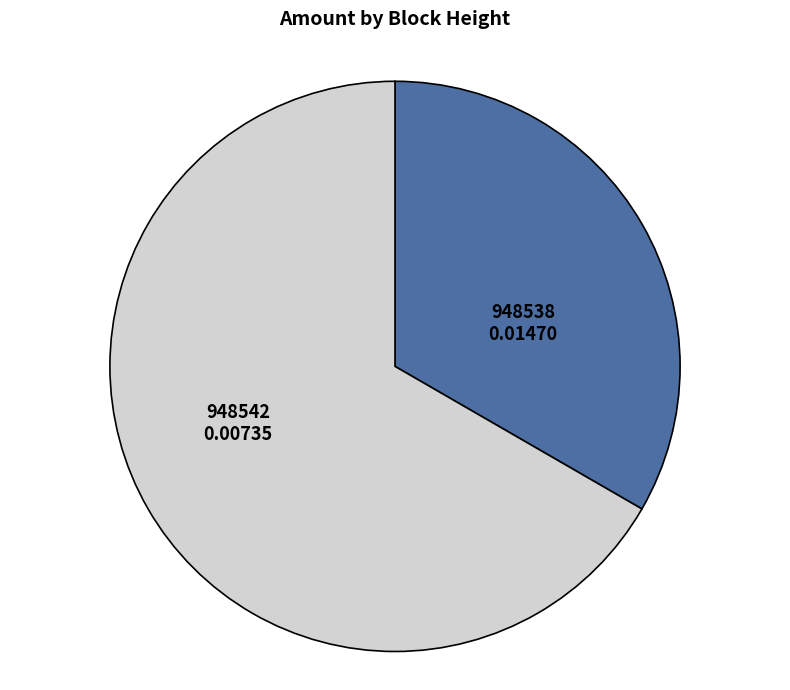

Is the sum of 948542 and 948538 greater than half?

Yes